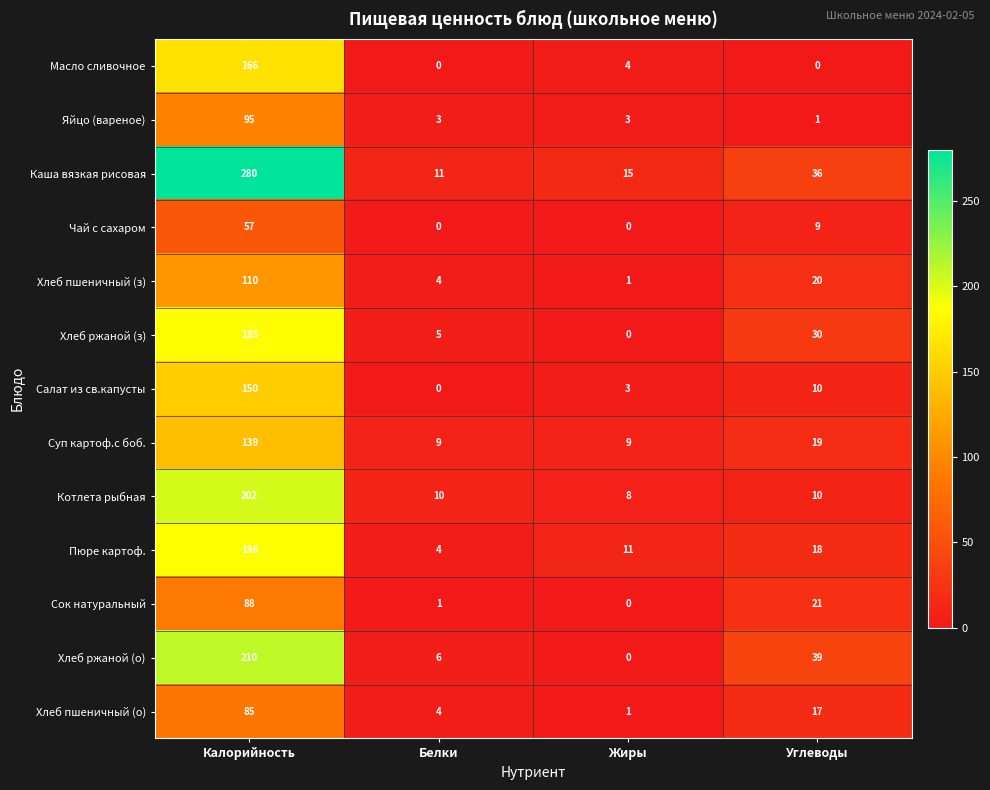

At how many categories does at least one series exceed 179?

1